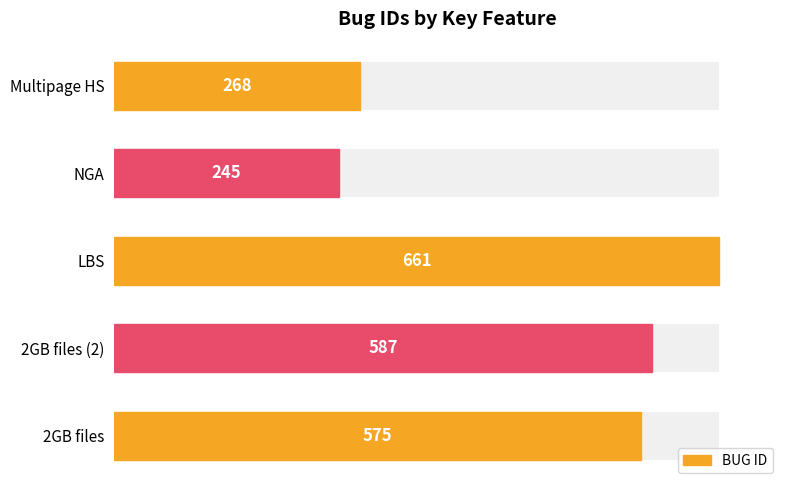

Does the chart contain stacked bars?

No